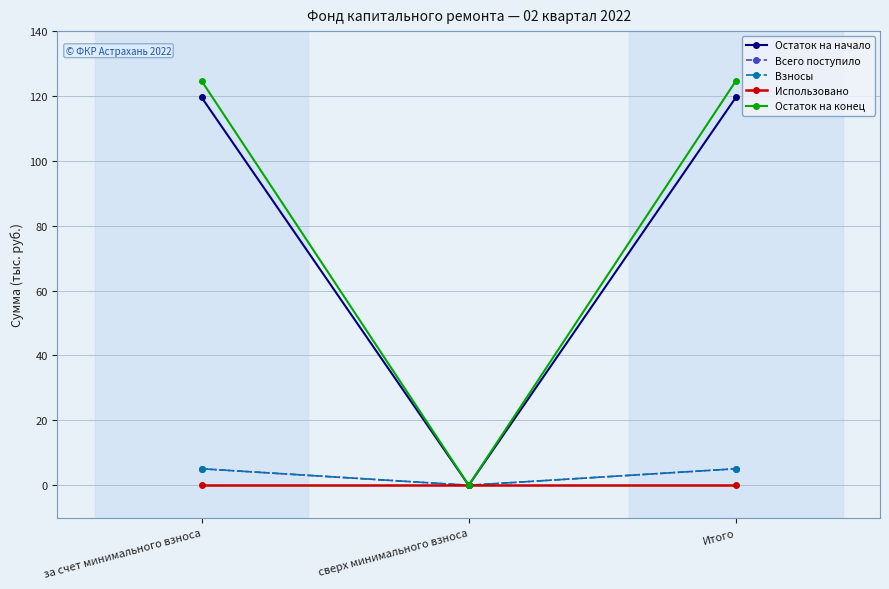

What is the sum of the Всего поступило values at за счет минимального взноса and сверх минимального взноса?

5.1